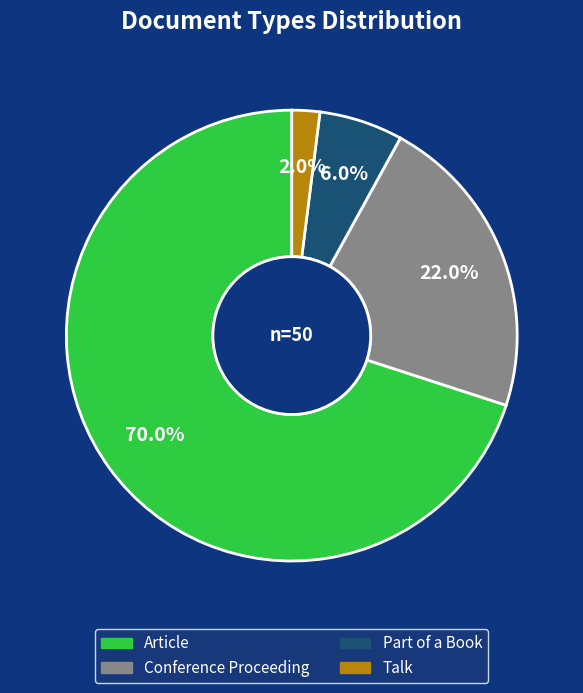

What is the majority slice?

Article